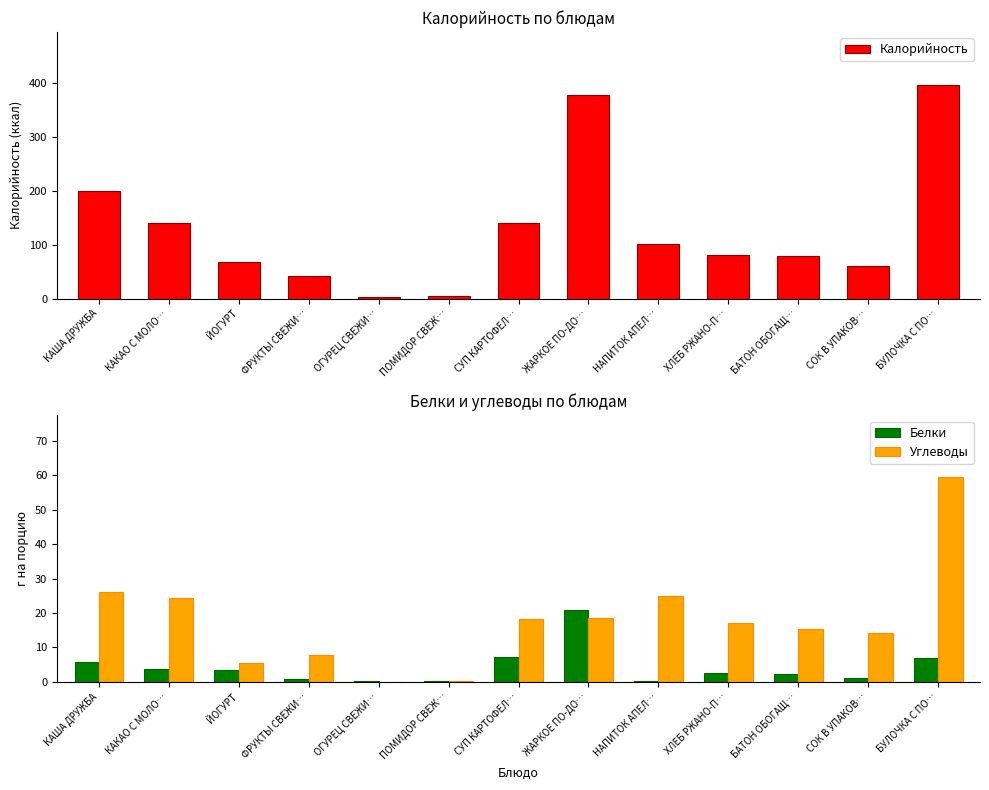

What is the sum of all Белки values?

55.4